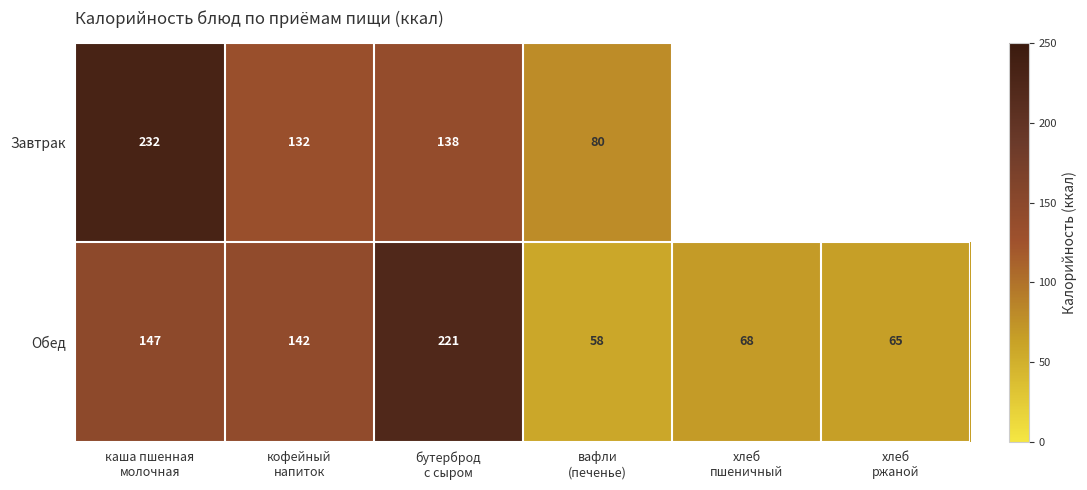

What is the highest value of the Обед series?

221